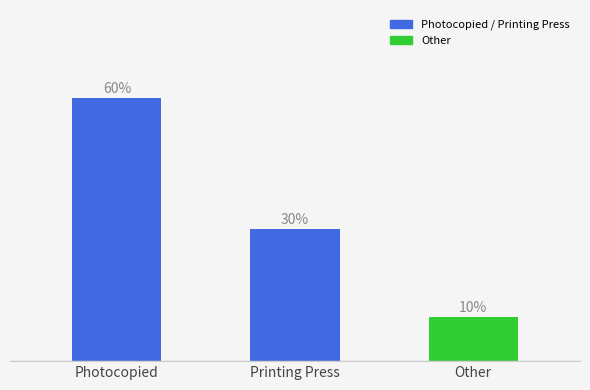

Are the bars horizontal?

No